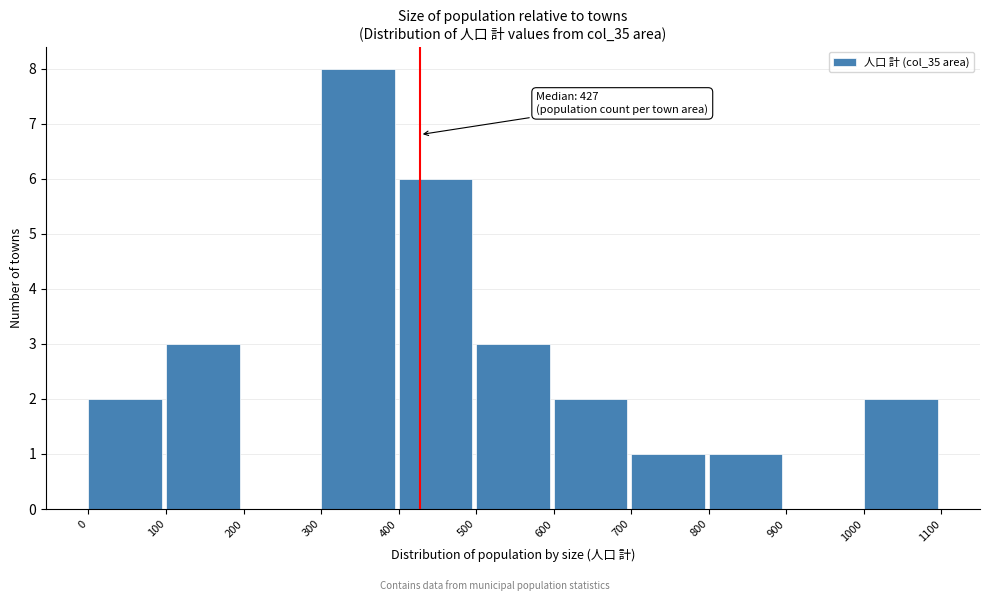

Which range on the x-axis has the tallest bar?

300 to 400